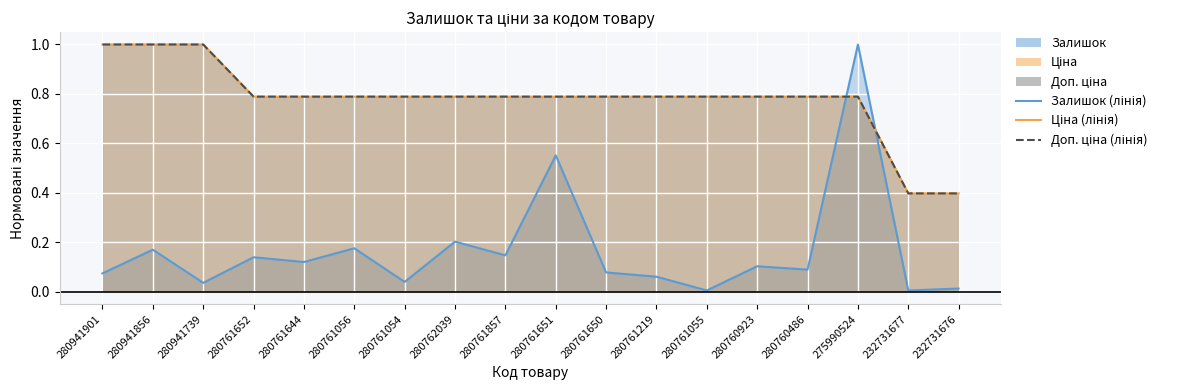

Which series changed the most between 280941856 and 280761644?

Ціна